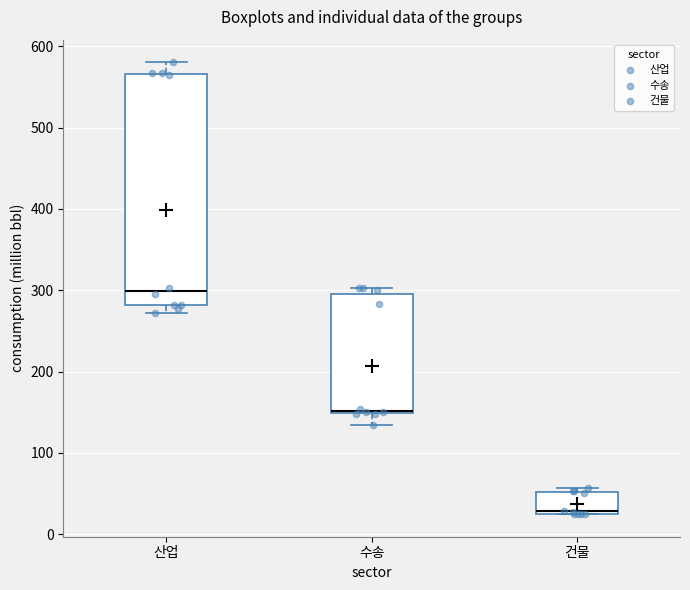

Where is the lower edge of the box for 산업 on the y-axis? The values are not printed on the chart, so give them approximately, as read against the axis.

280